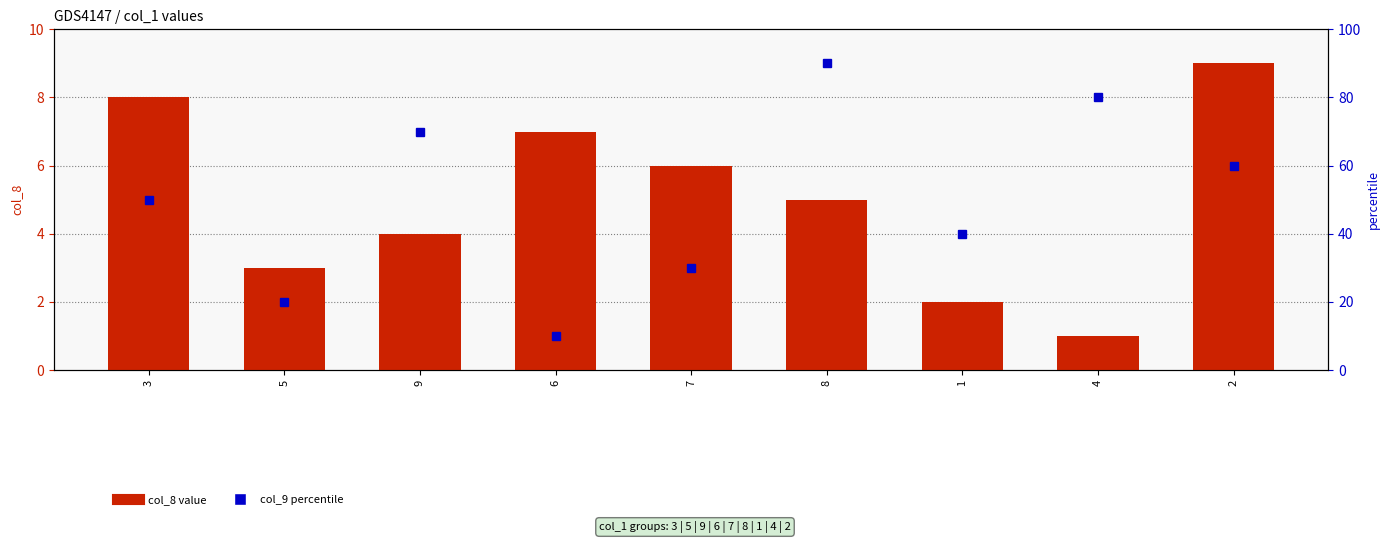

What is the sum of the col_9 percentile values at 9 and 2?

130